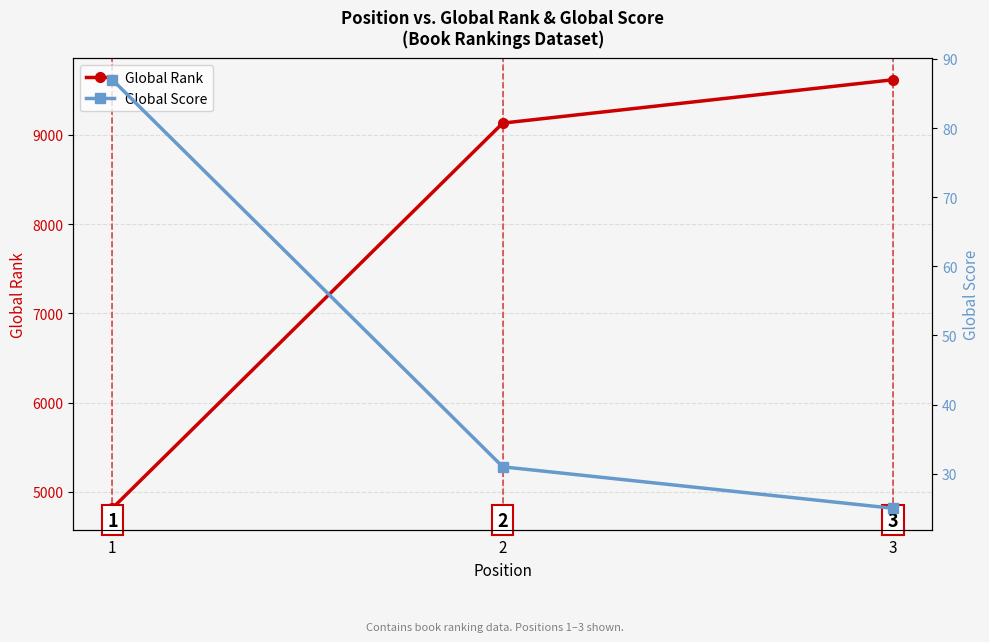

What is the approximate value of Global Score at 3?

25